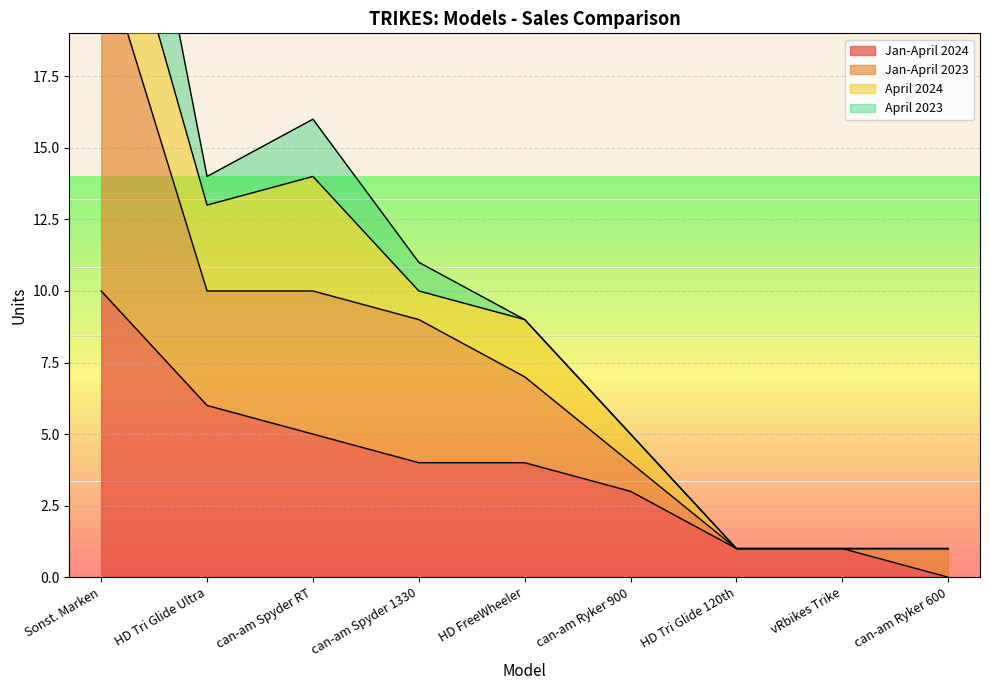

How many positive values does the Jan-April 2024 series have?

8